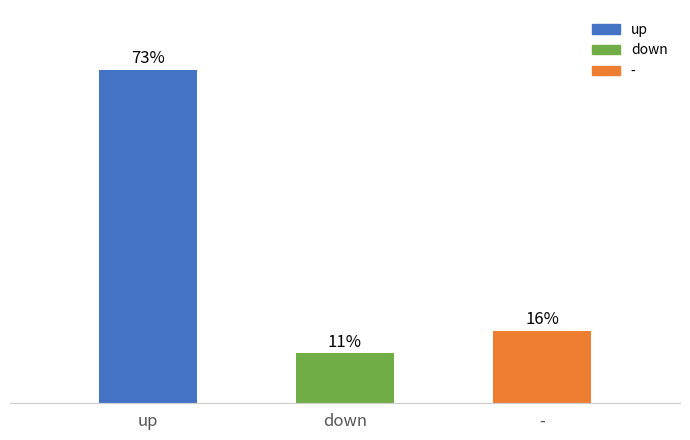

At which category does the chart reach its minimum across all series?

down